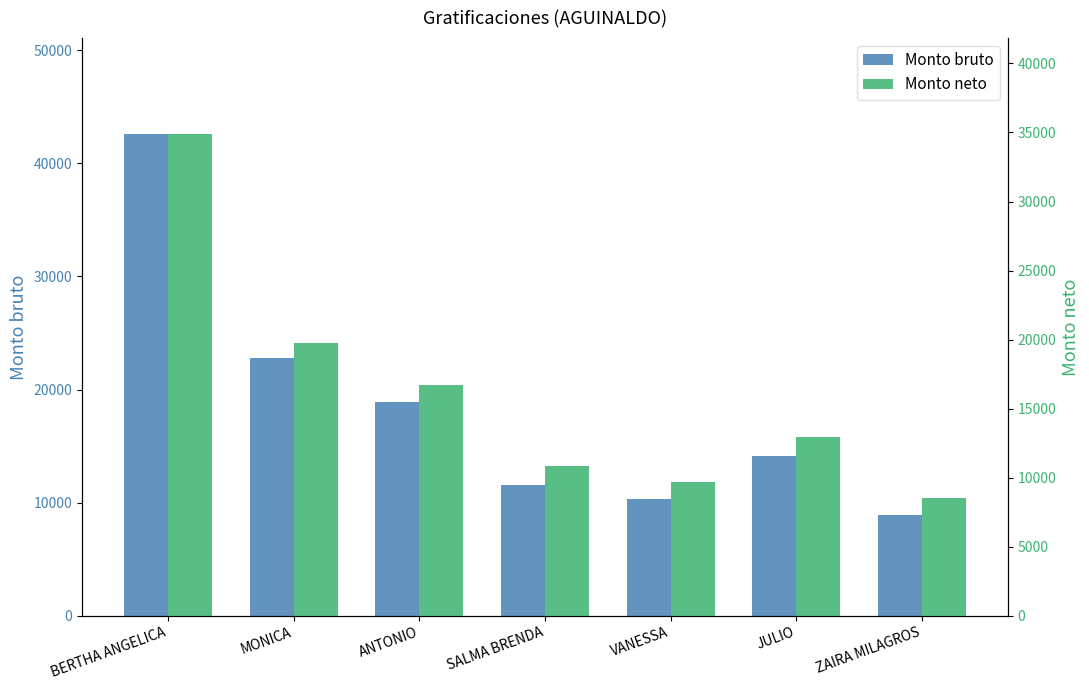

The value of Monto neto at MONICA is 19787.4. True or false?

True